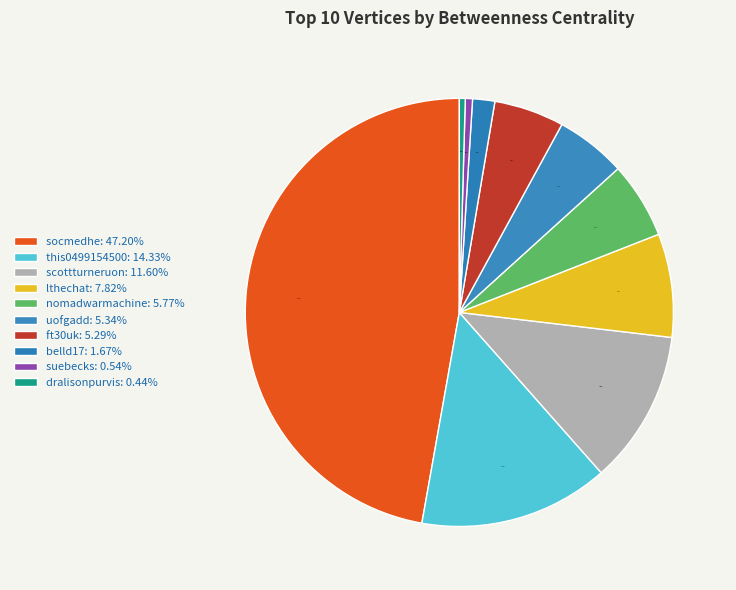

How many slices are in this pie chart?

10